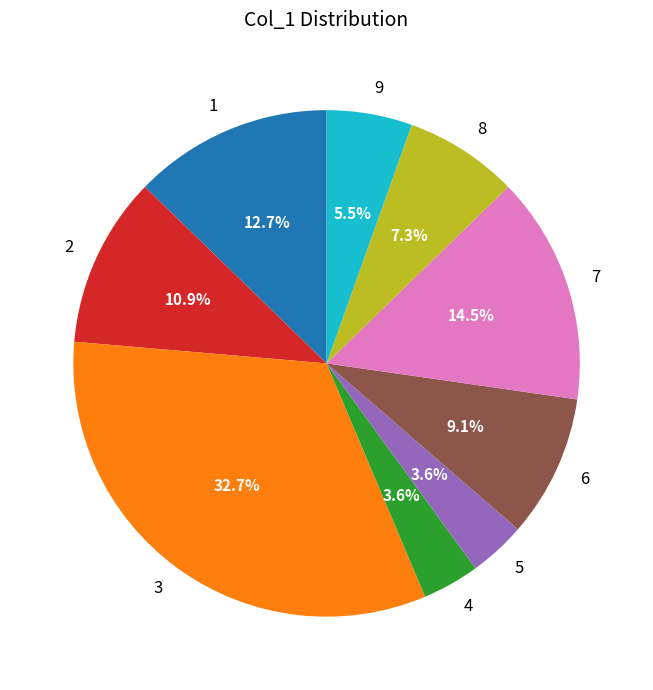

Is there any slice that represents more than half of the pie?

No